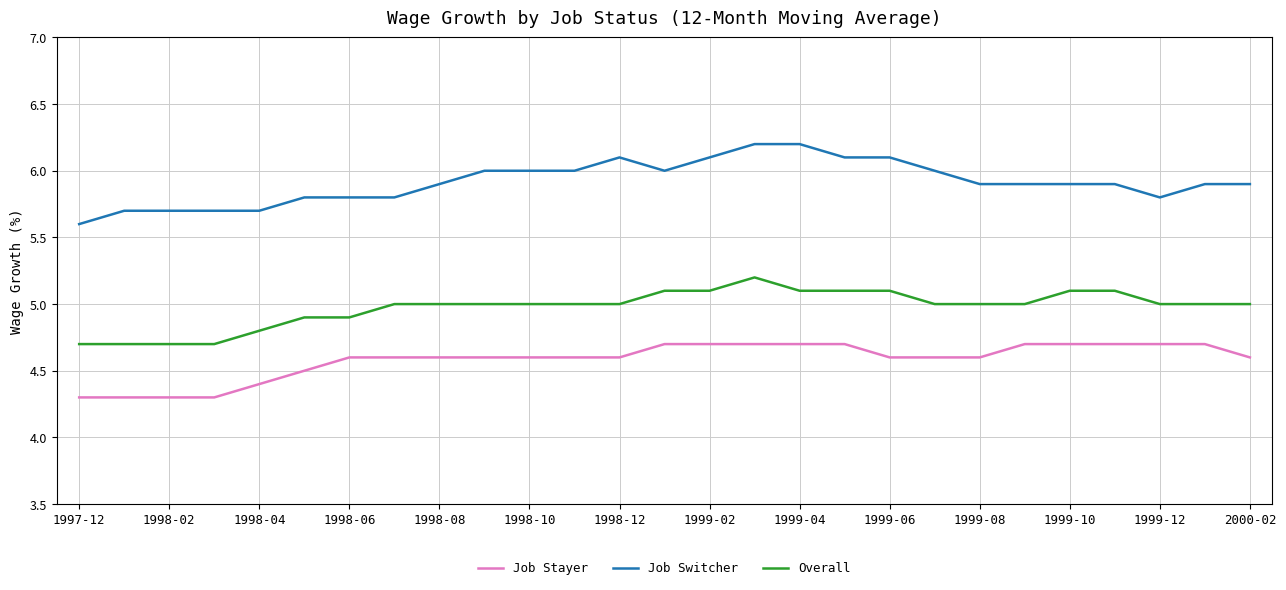

What is the greatest value displayed?

6.2